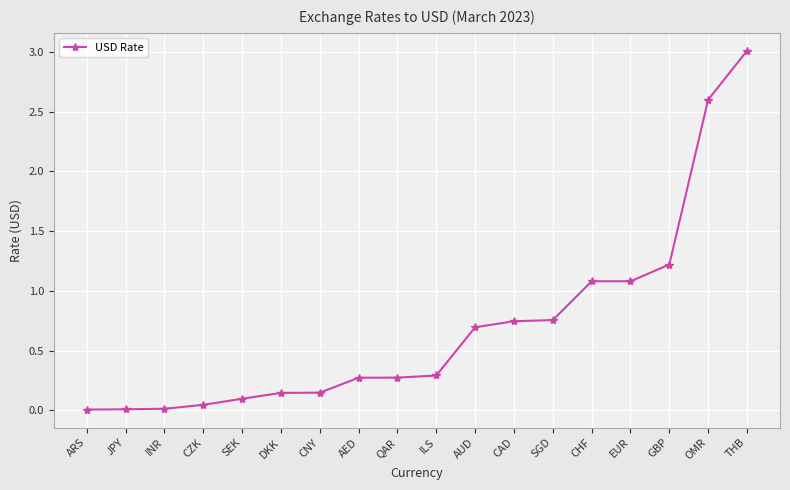

Between GBP and ARS, which is larger?

GBP